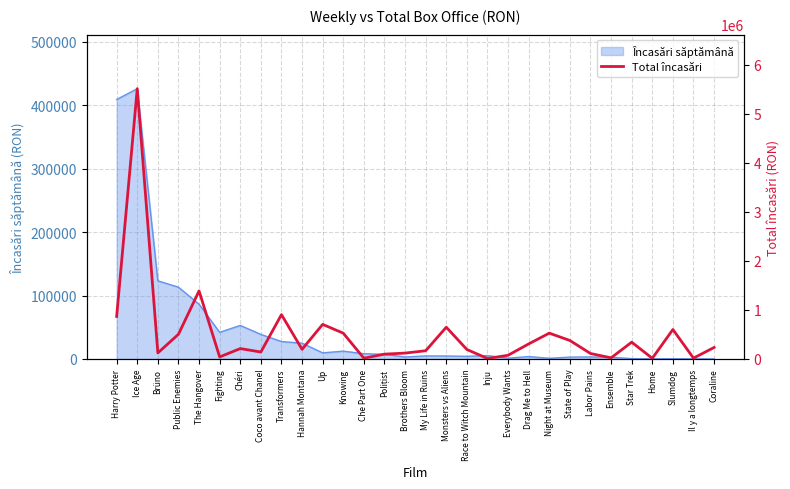

True or false: the data shows 141835.4 at Coco avant Chanel.

True